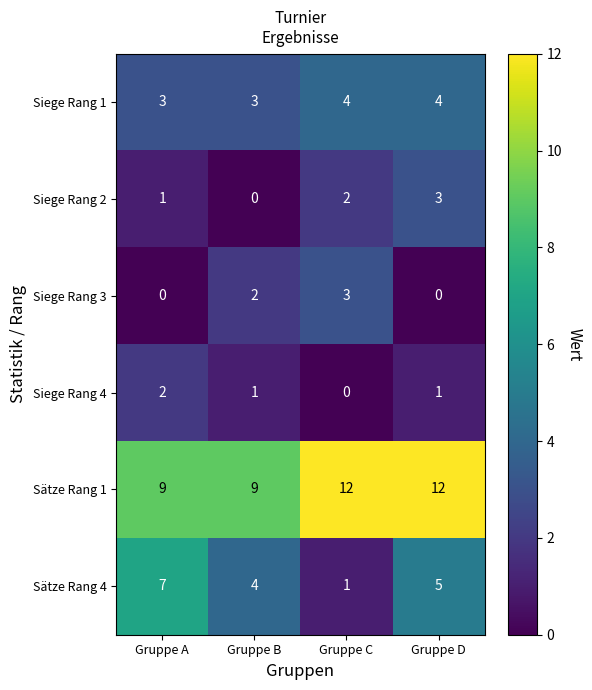

Between Gruppe A and Gruppe D, which series saw the biggest shift?

Sätze Rang 1